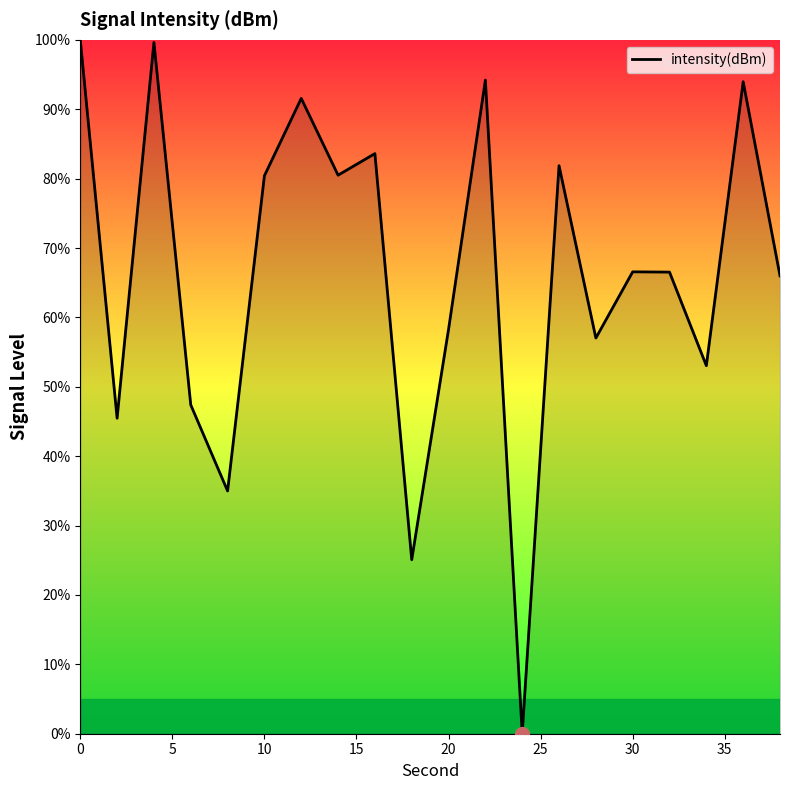

What is the difference between the maximum and minimum values?

100.0